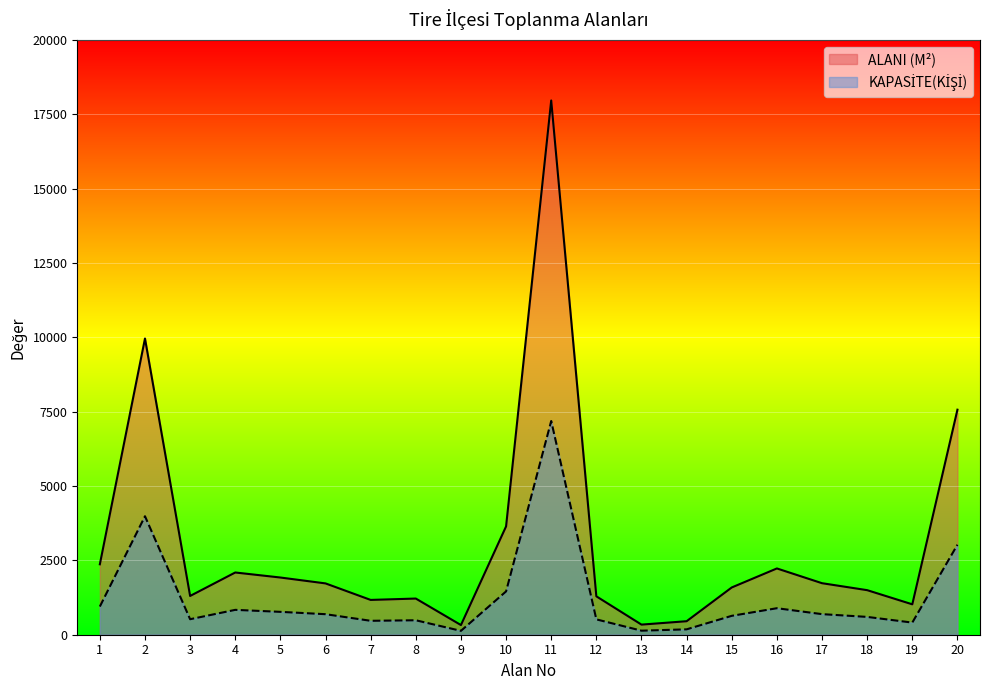

How many distinct data groups are displayed?

2